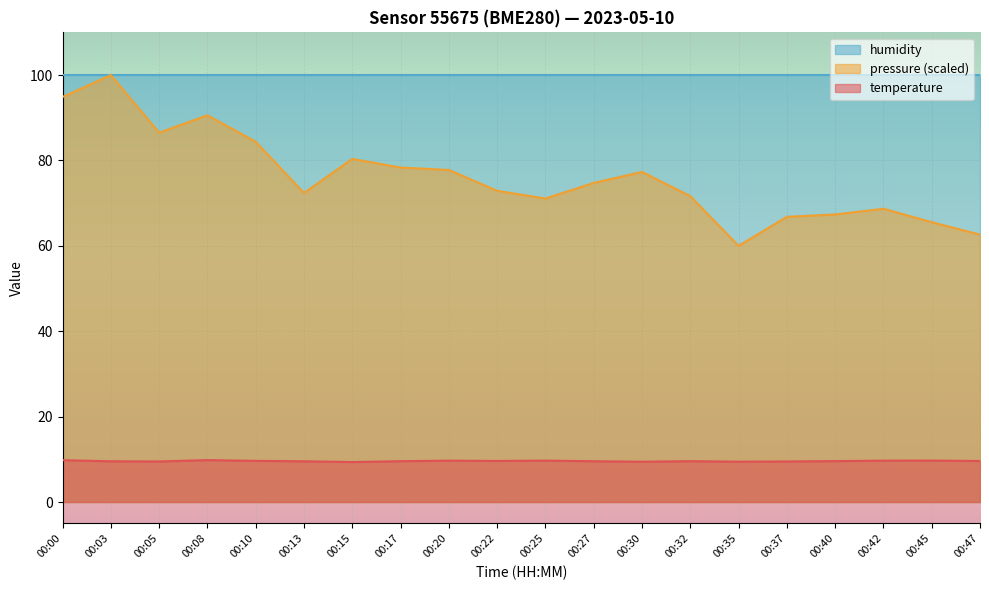

What is the highest value of the pressure (scaled) series?

100.0